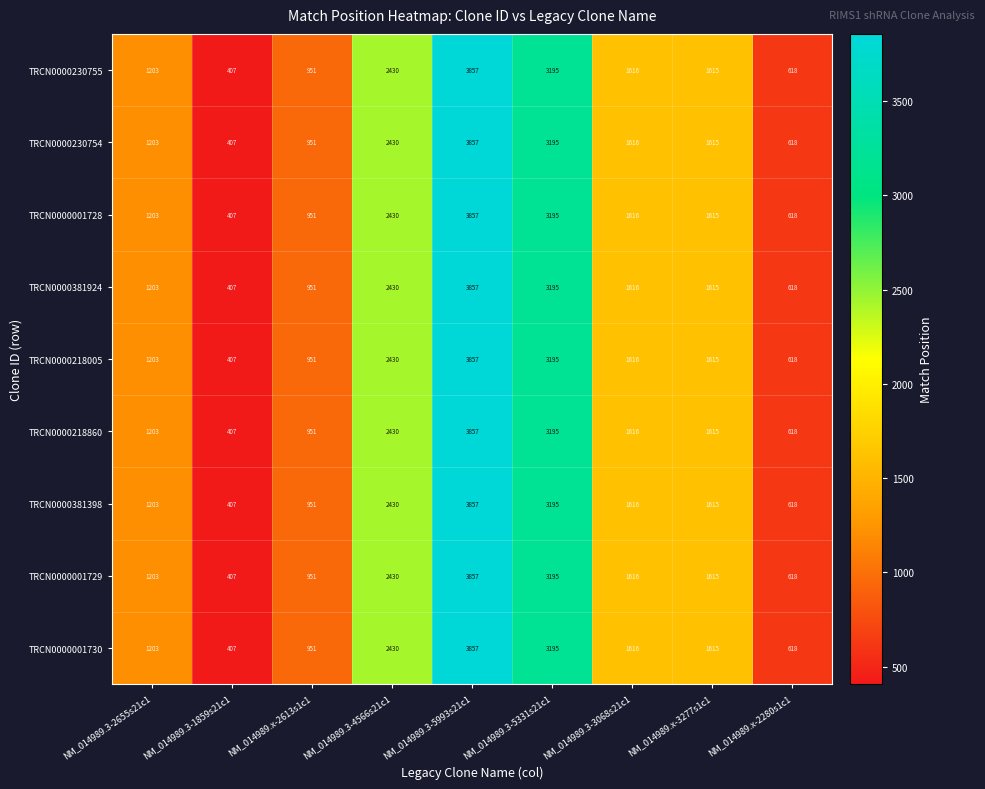

True or false: TRCN0000001729 has a value of 2017 at NM_014989.3-2655s21c1.

False